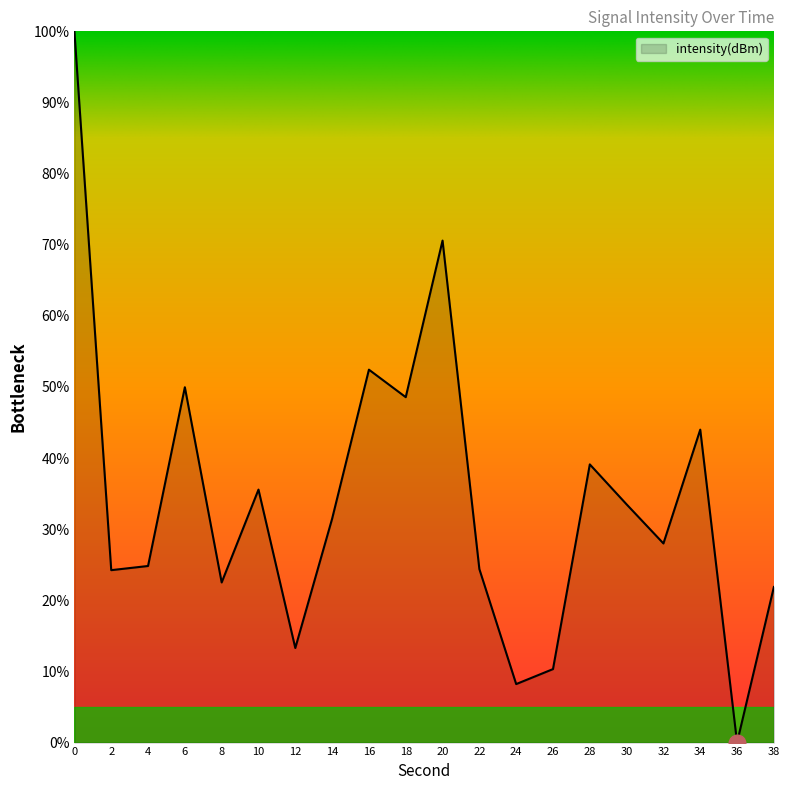

What is the greatest value displayed?

100.0